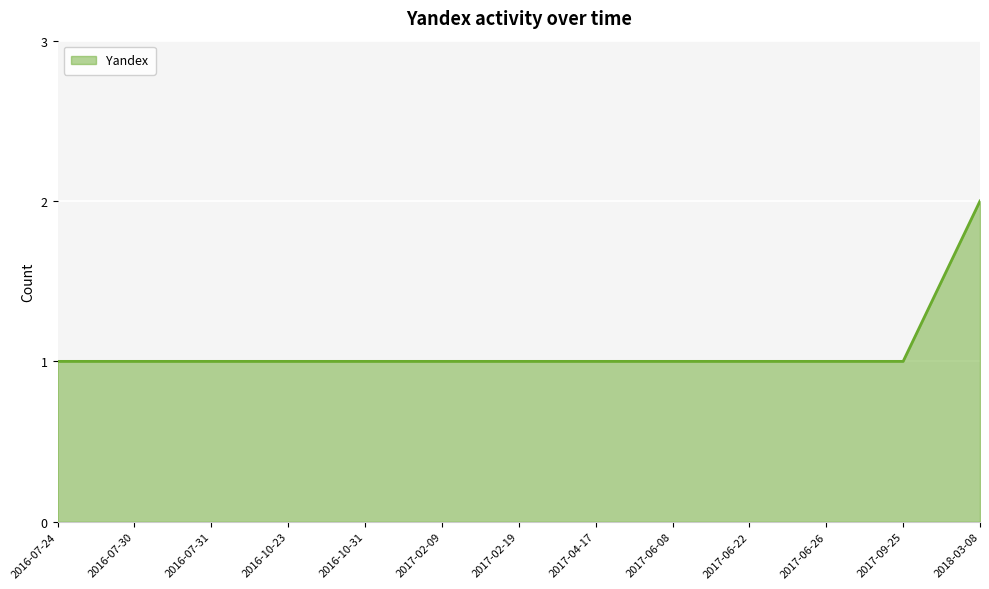

How many lines are shown in the chart?

1